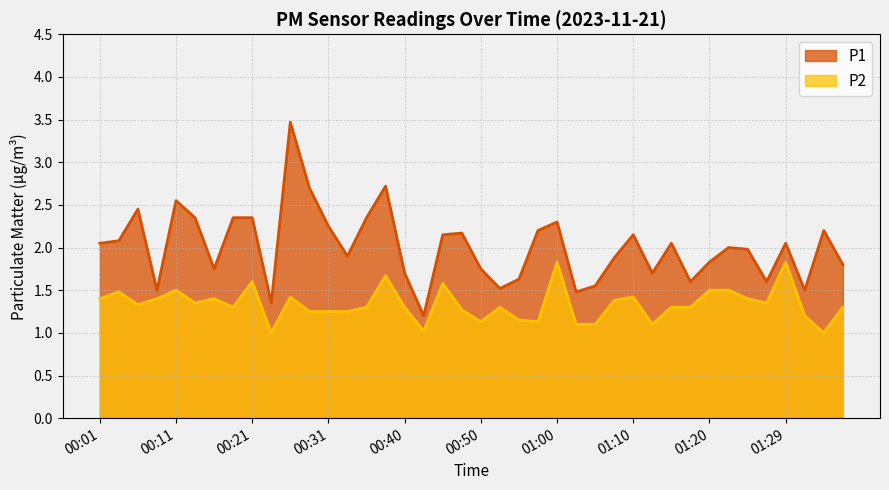

What is the smallest value displayed?

1.0